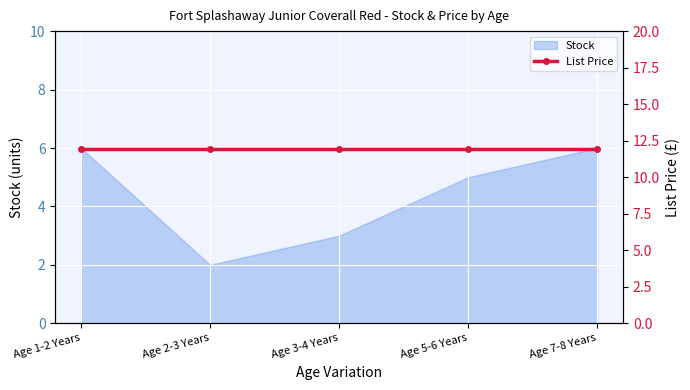

How many data points are less than 5?

2